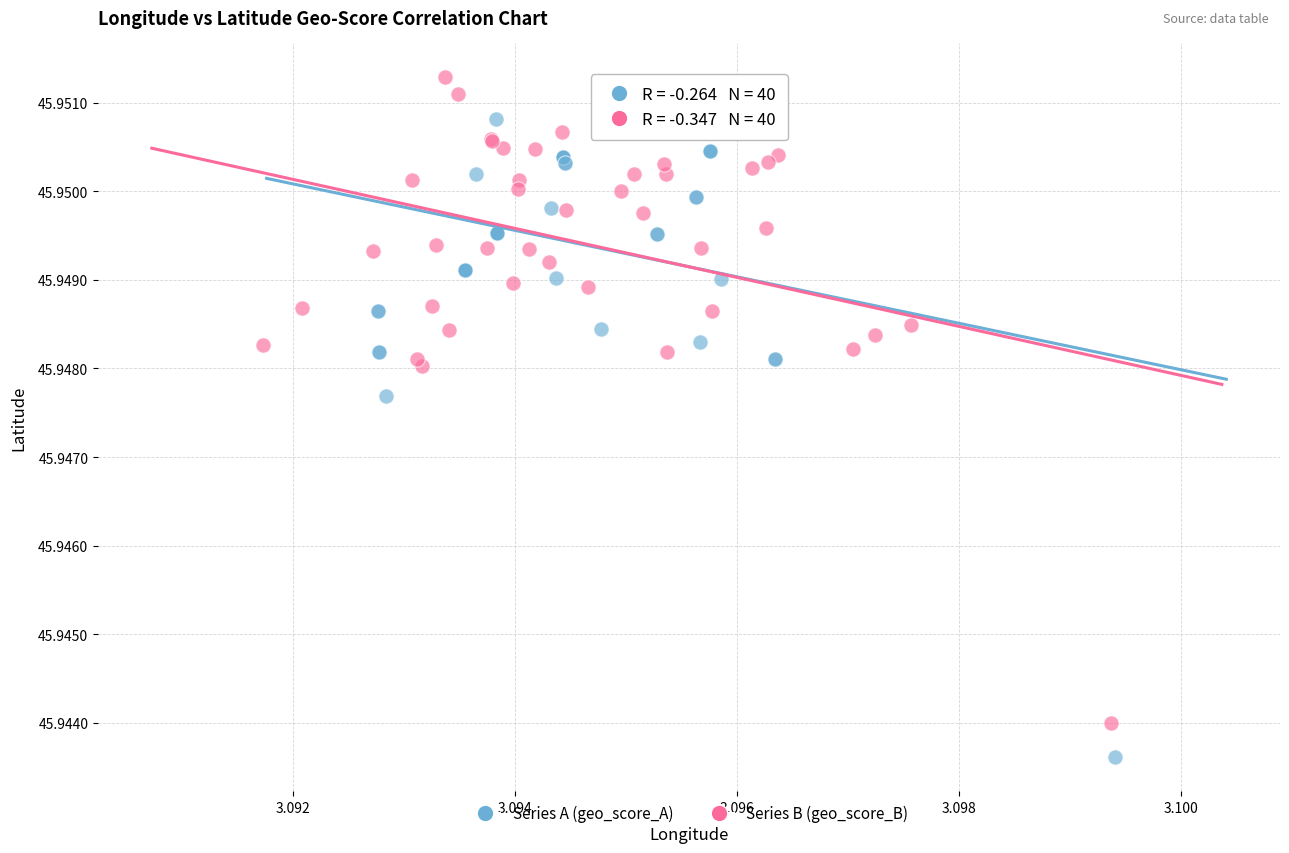

Which series reaches the minimum Y coordinate?

Series A (geo_score_A)